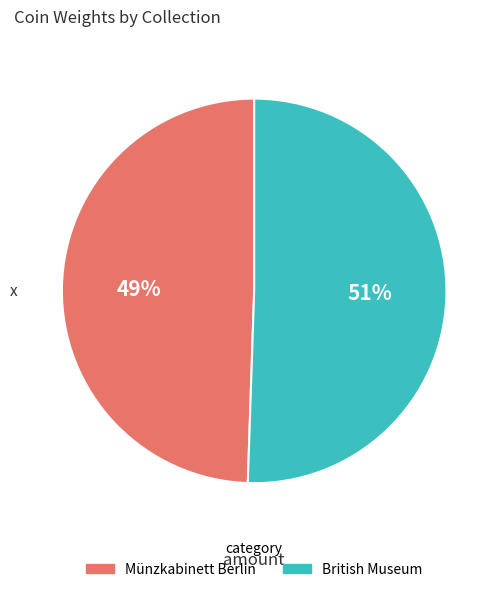

Does Münzkabinett Berlin represent more than half of the total?

No